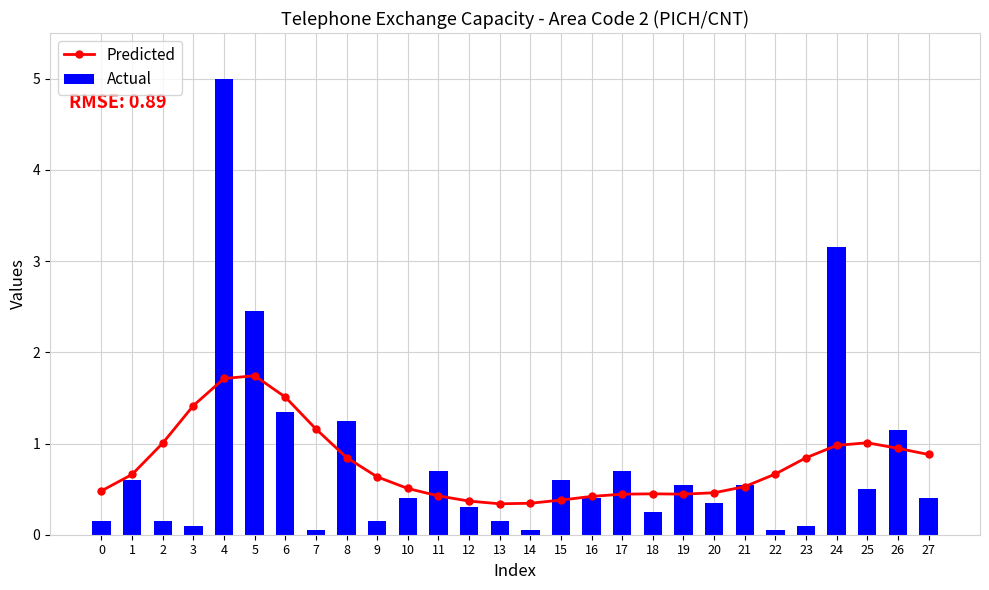

Is the value of Actual at 27 greater than the value of Predicted at 3?

No